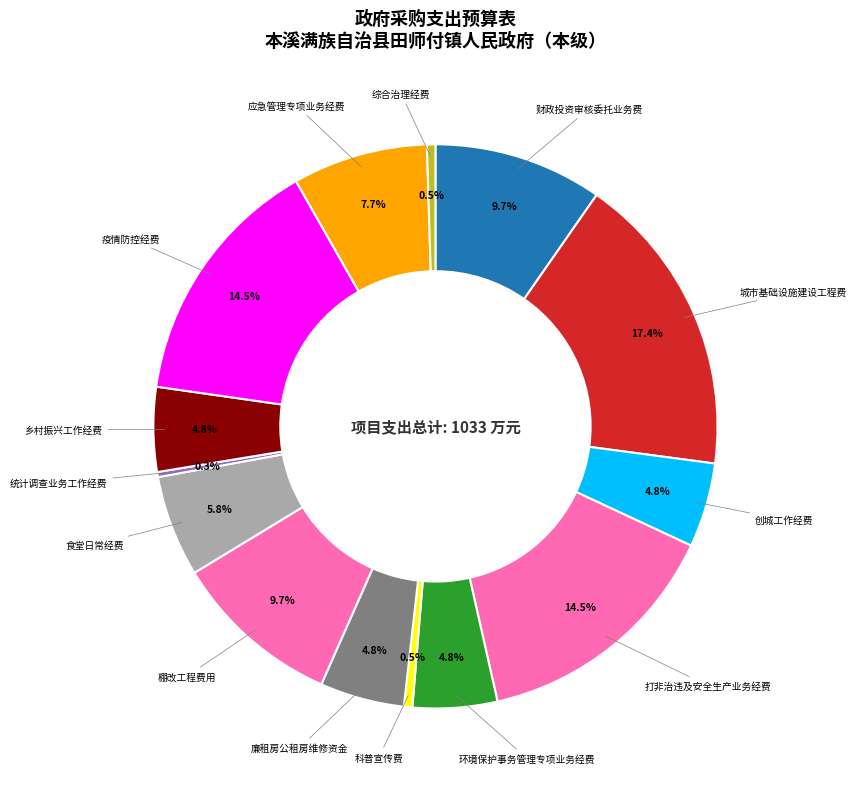

How many slices are in this pie chart?

14